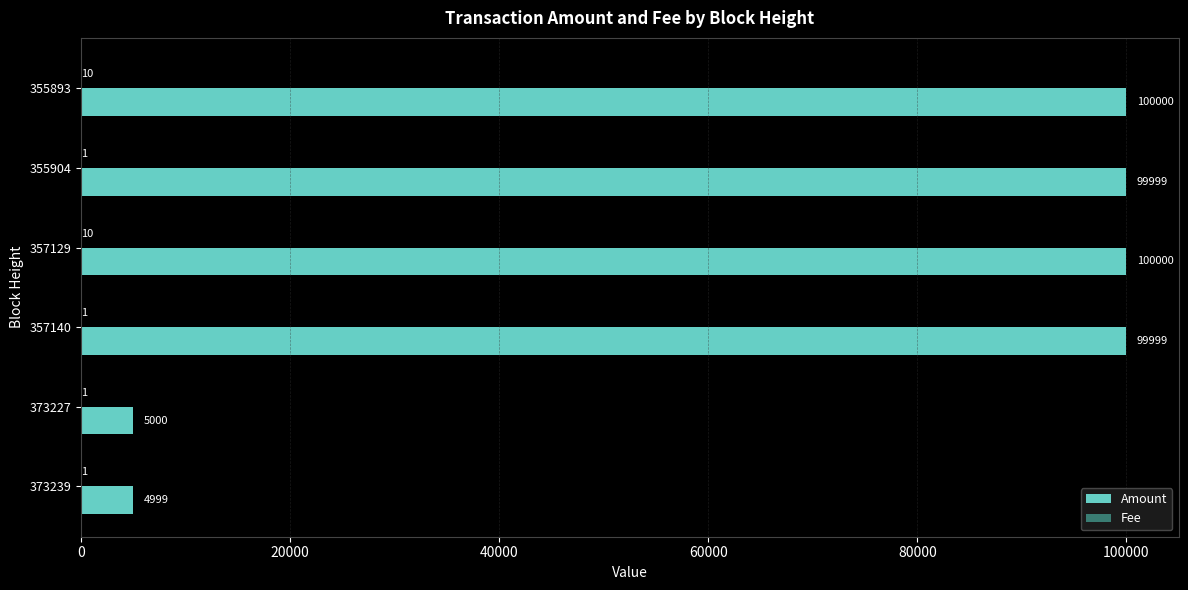

What is the approximate value of Amount at 355893, to the nearest 100?

100000